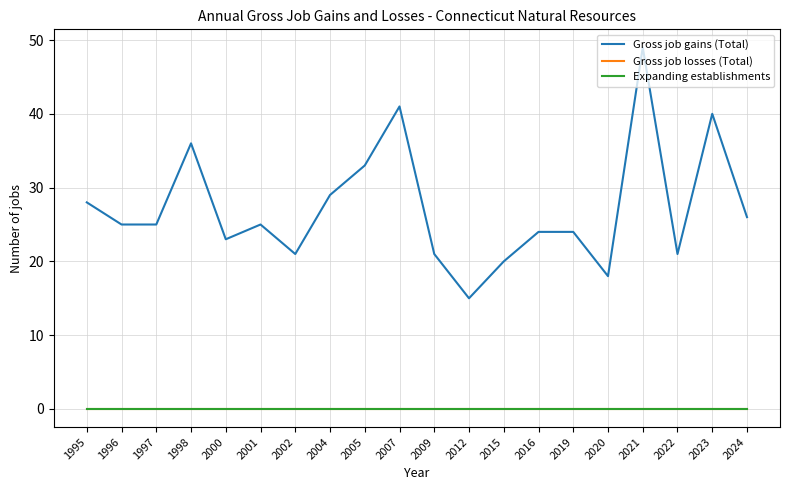

Is this an area chart (filled region under the line)?

No